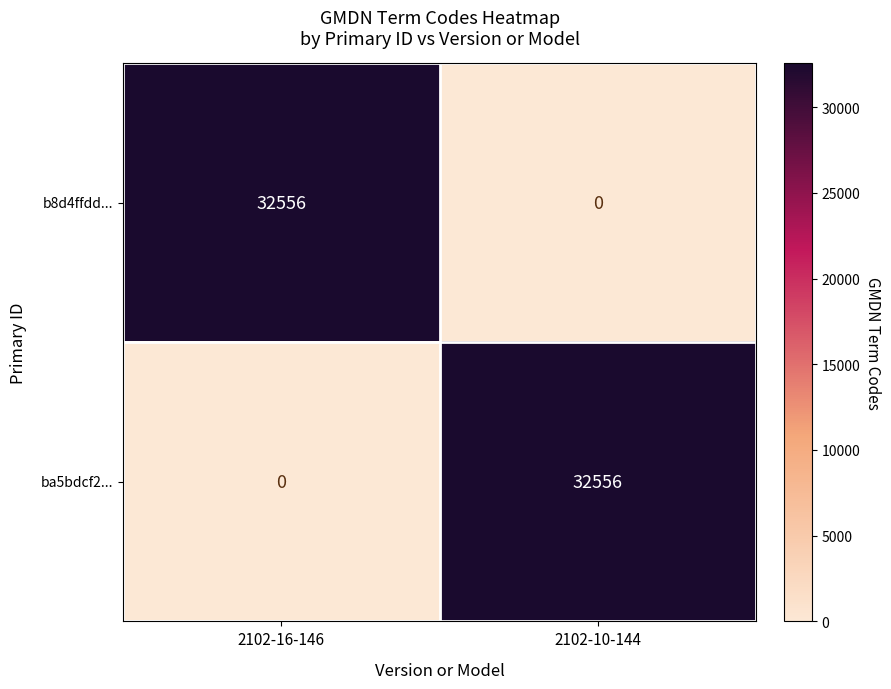

Reading right to left, extract all data points from this chart.

b8d4ffdd...: 2102-10-144=0	2102-16-146=32556
ba5bdcf2...: 2102-10-144=32556	2102-16-146=0